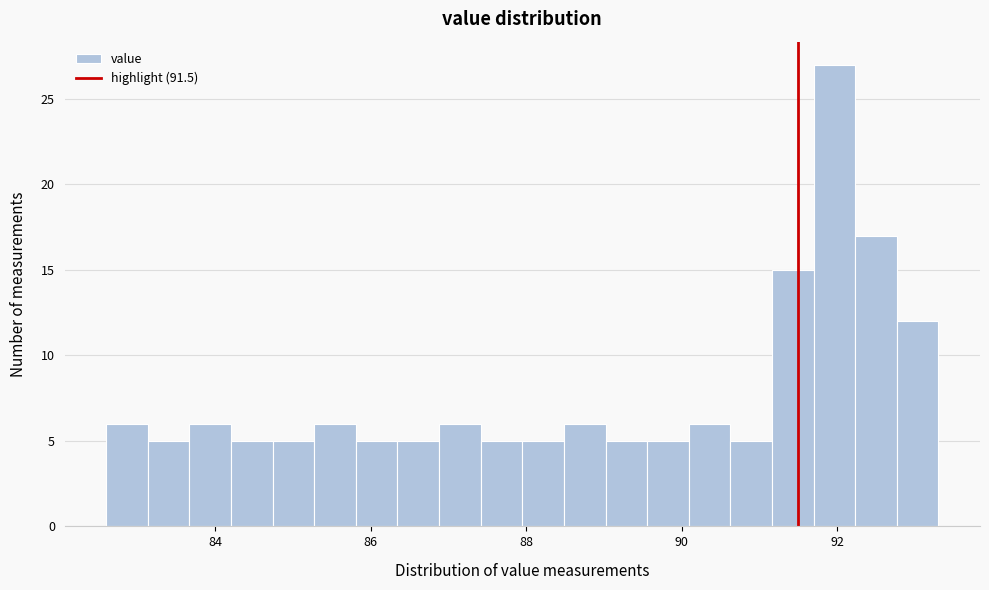

Read against the x-axis, roughly where is the centre of the tallest bar?

92.0